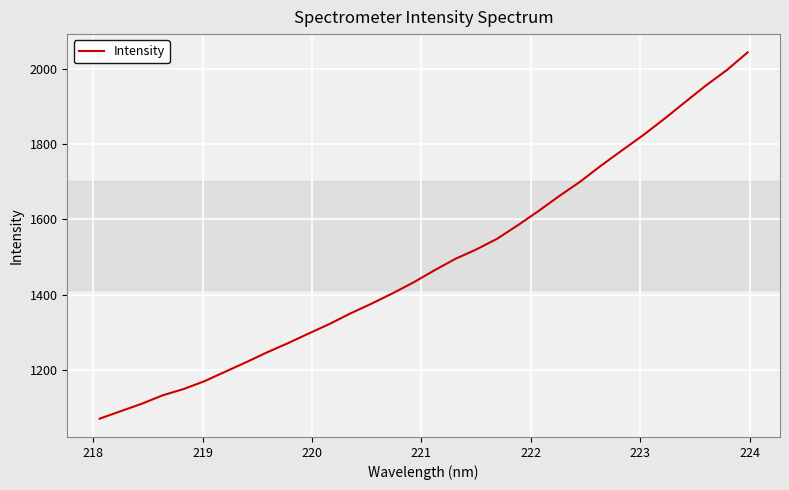

What is the minimum value shown in the chart?

1070.6